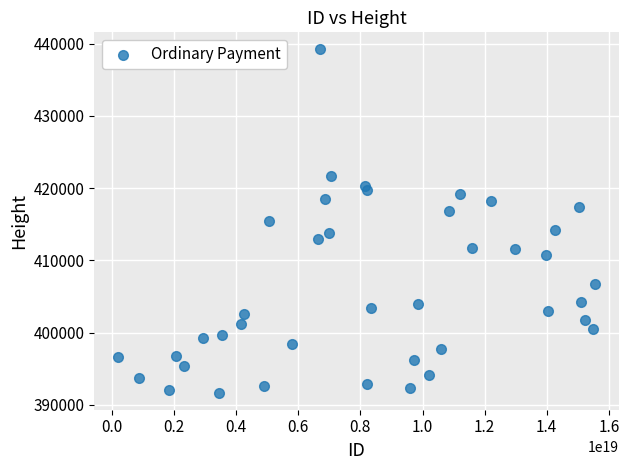

What is the range of X values (max minus min)?

15350687014553739264